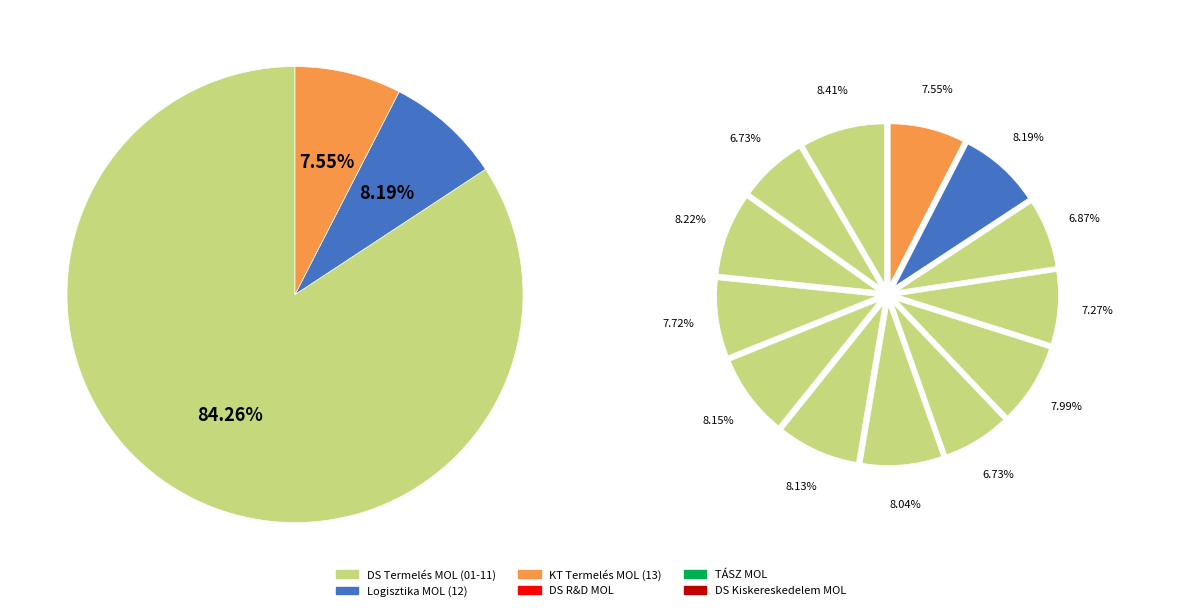

To the nearest percent, what is the difference between the largest and smallest slice percentages?

2%